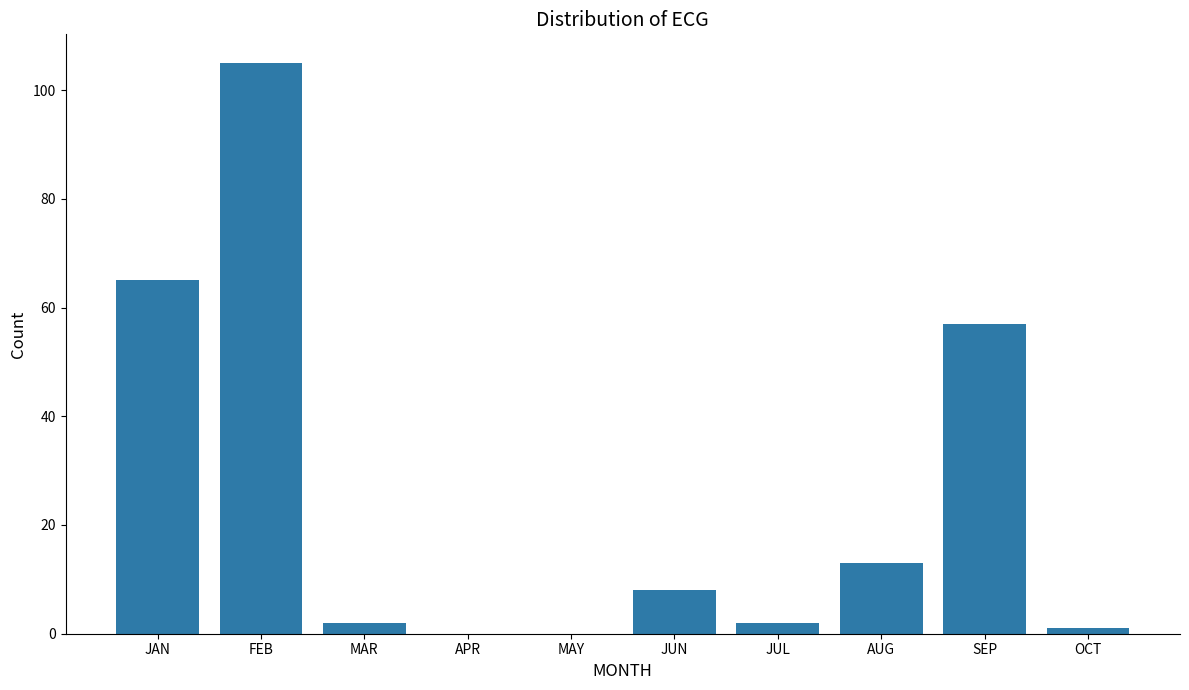

True or false: the data shows 19 at JAN.

False